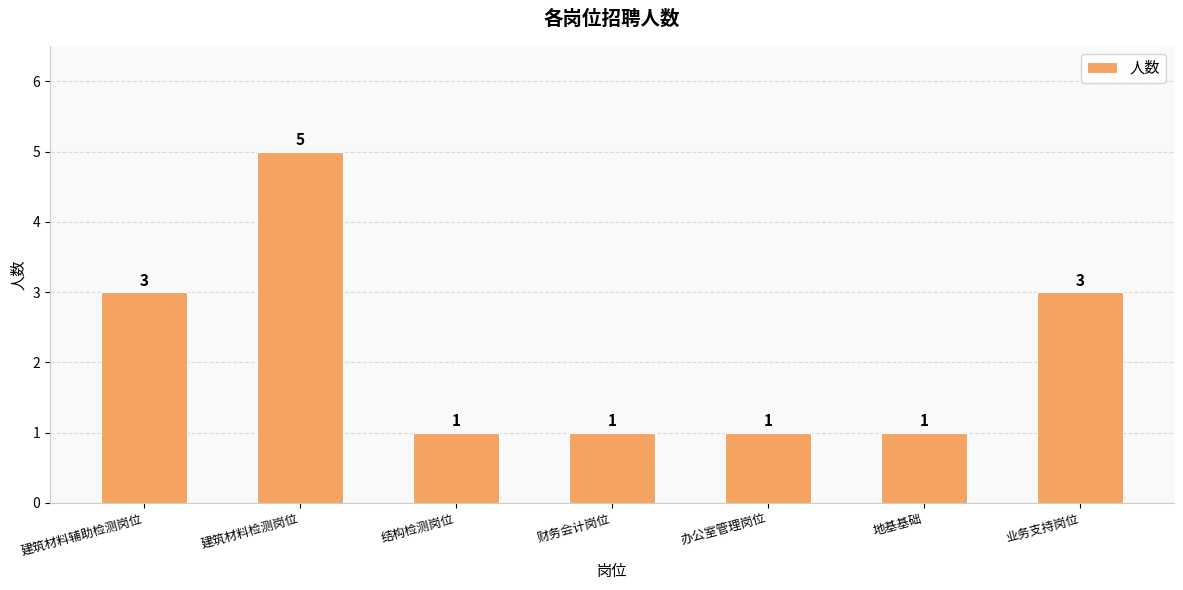

Are the bars grouped side by side (vs. stacked)?

No